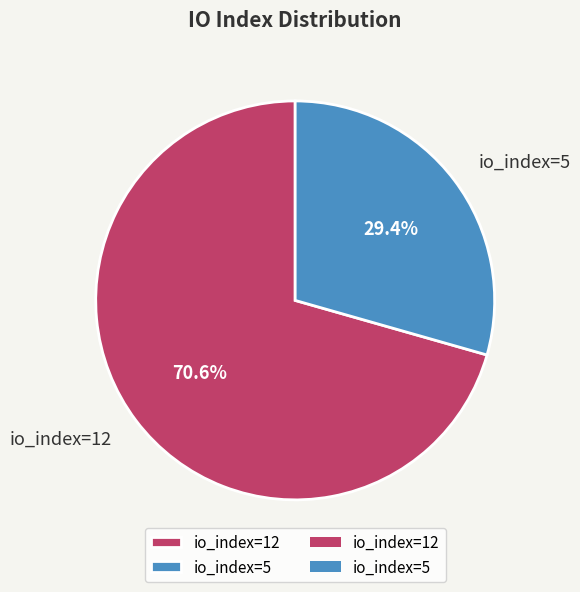

Is there any slice that represents more than half of the pie?

Yes